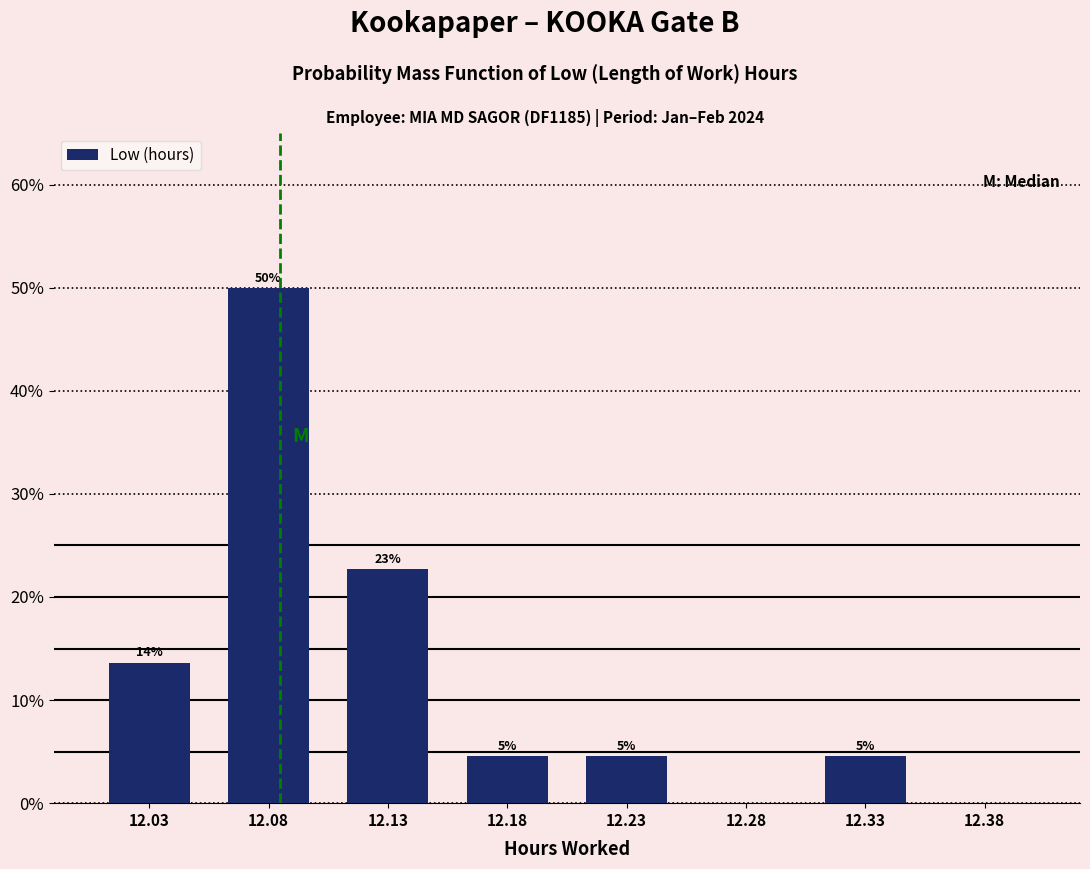

Are the bars horizontal?

No